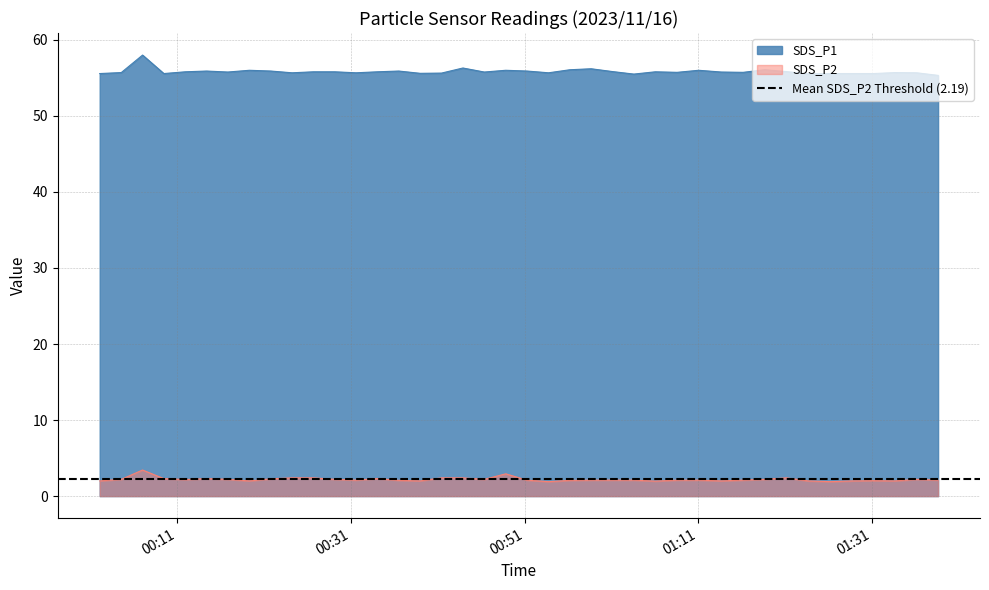

Which category has the lowest value in the SDS_P1 series?

2023/11/16 01:38:36